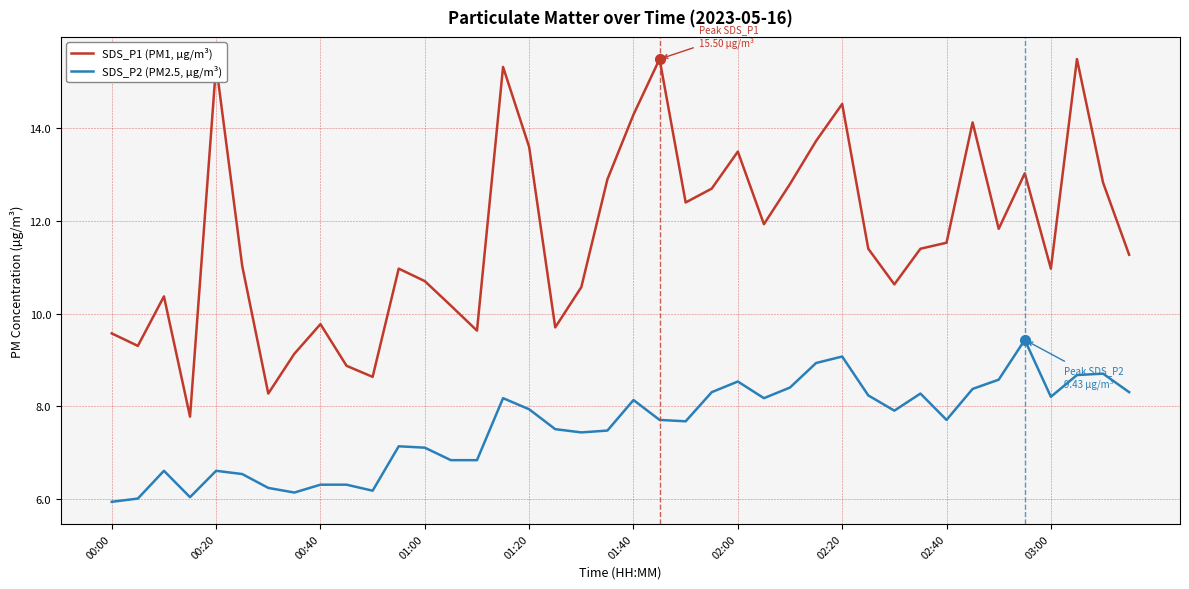

What is the smallest value displayed?

5.9